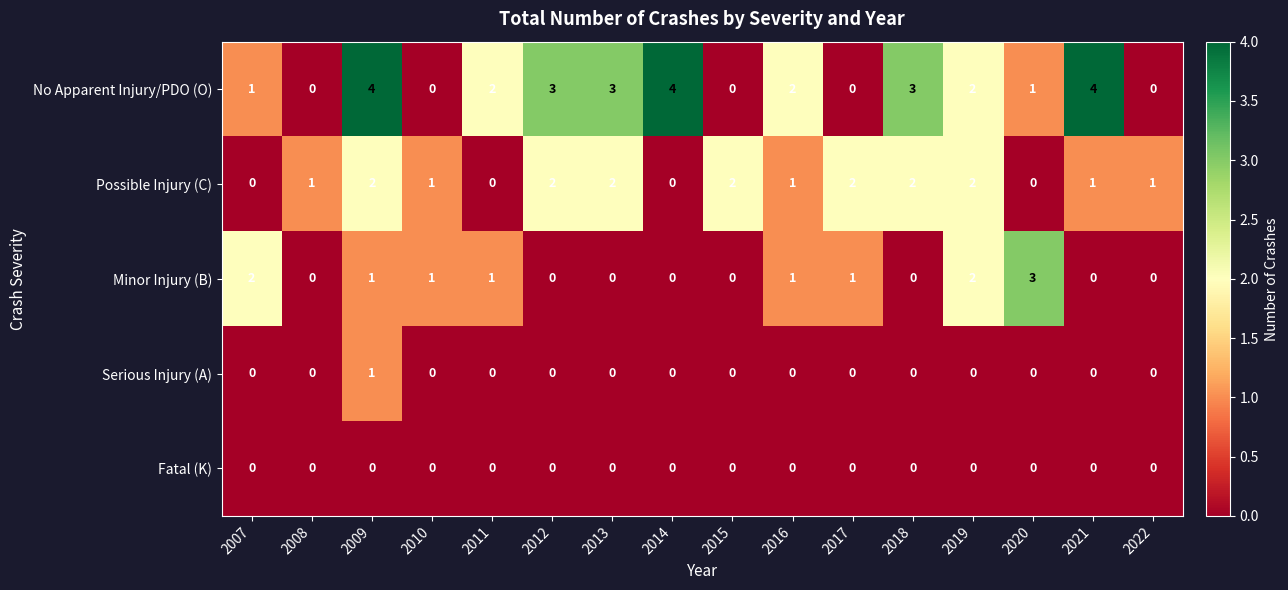

At which category is the sum across all series the highest?

2009